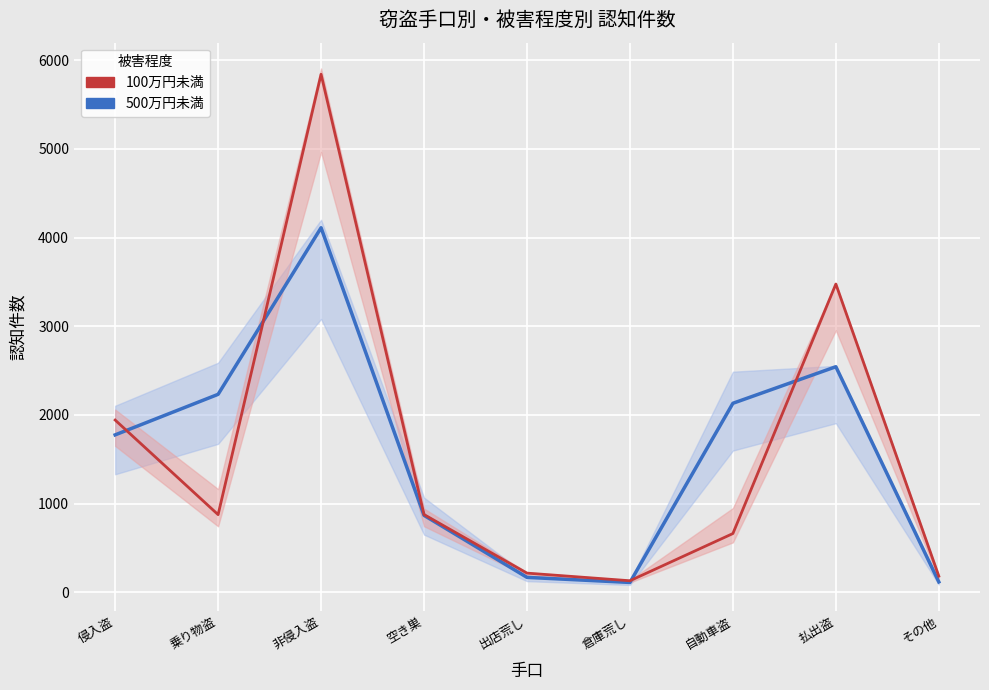

What are all the series names shown in the legend?

500万円未満, 100万円未満